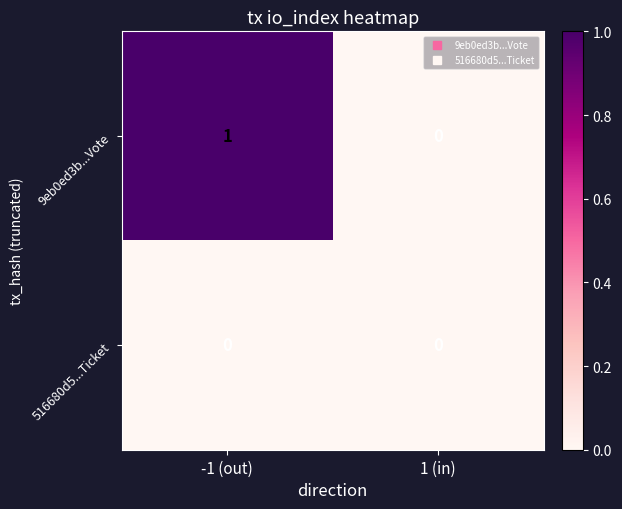

True or false: 9eb0ed3b...Vote has a value of 1 at -1 (out).

True